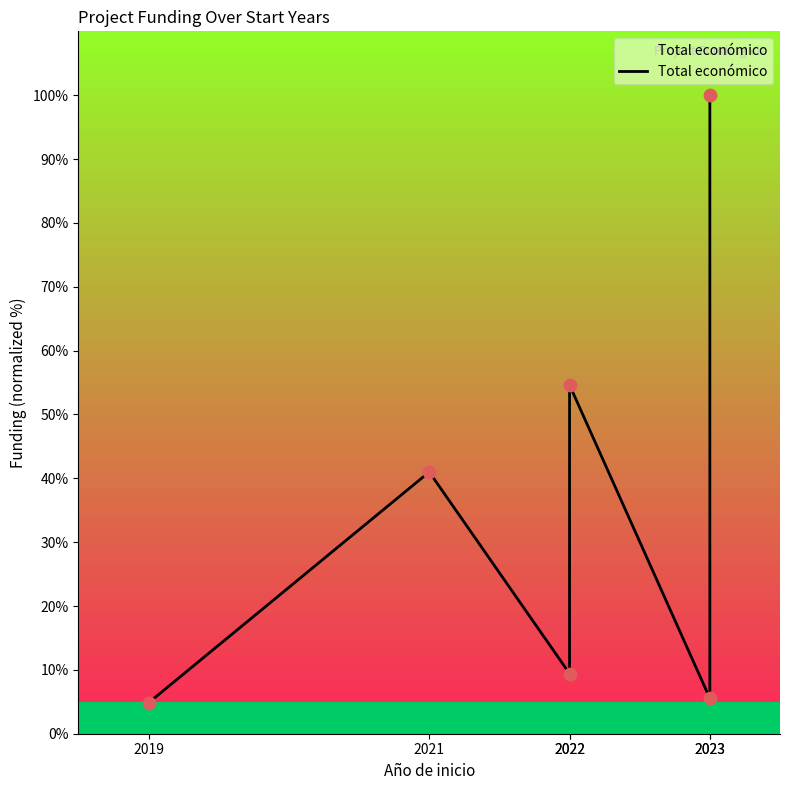

Approximately how many times larger is the value at 2023 compared to 2019?

1.1